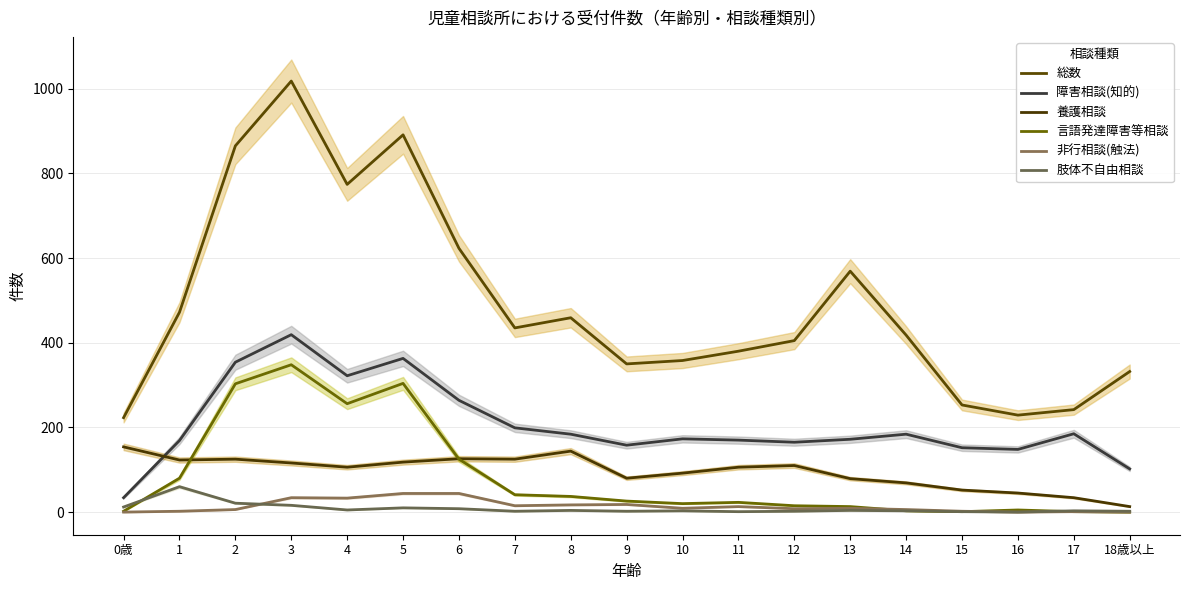

Which series has the widest spread of values?

総数